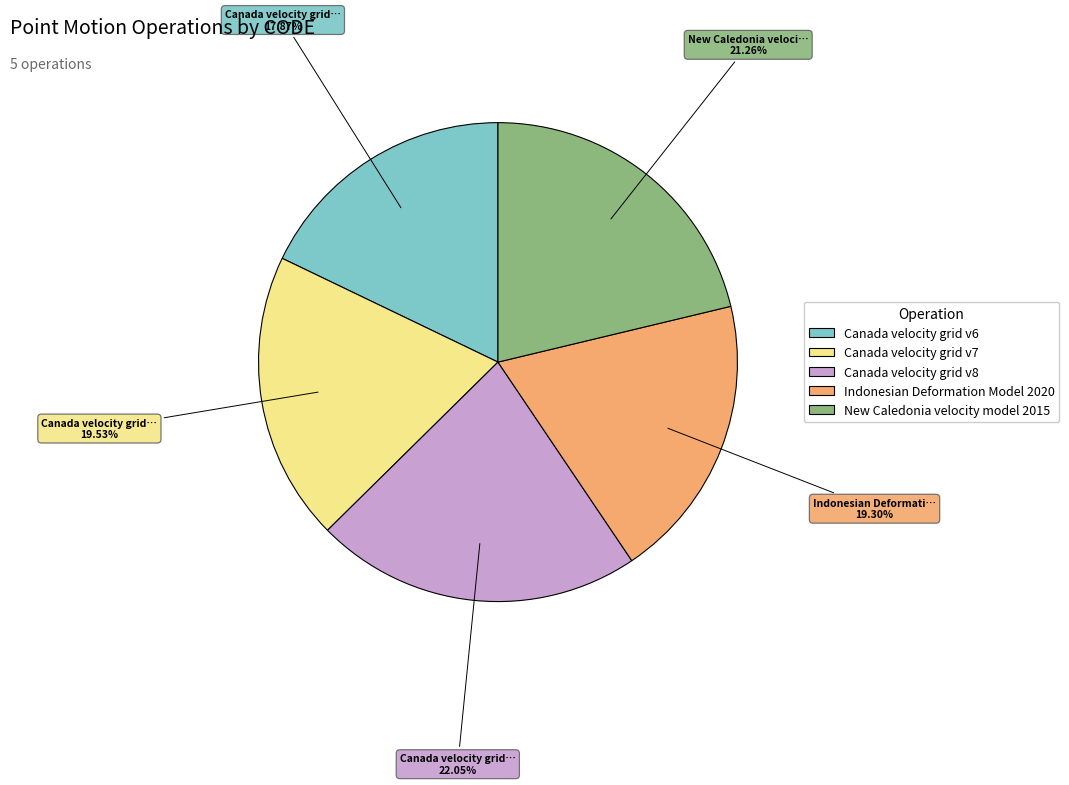

Between New Caledonia velocity model 2015 and Canada velocity grid v7, which is larger?

New Caledonia velocity model 2015